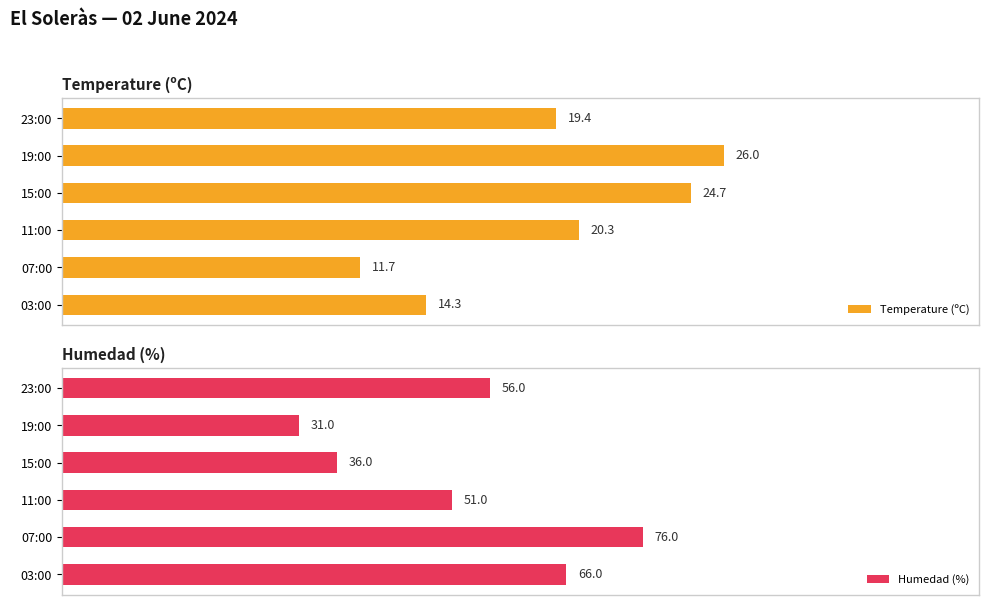

Where is Humedad (%) nearest to the value 53?

11:00